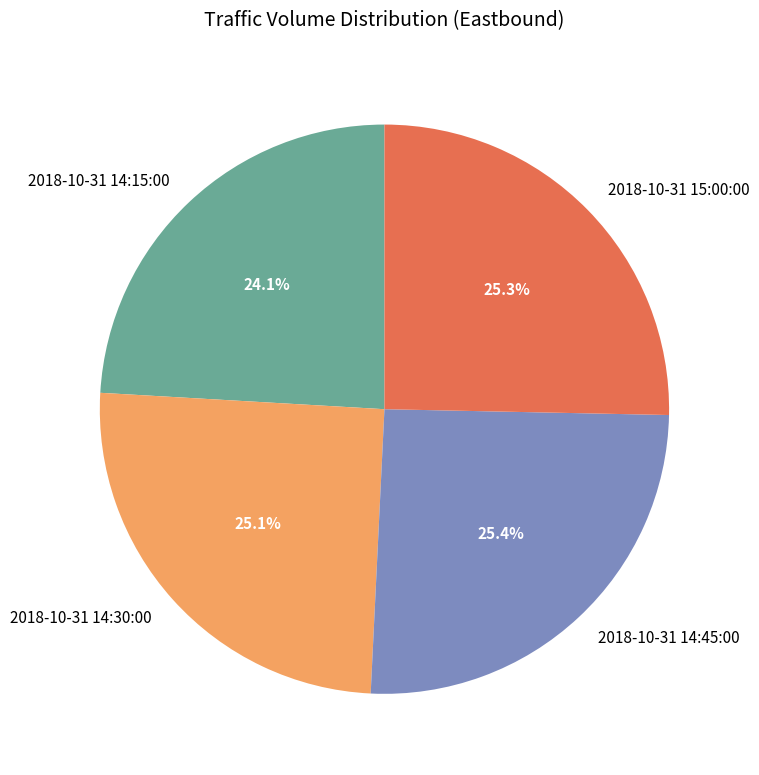

Is 2018-10-31 14:45:00 the majority of the pie?

No